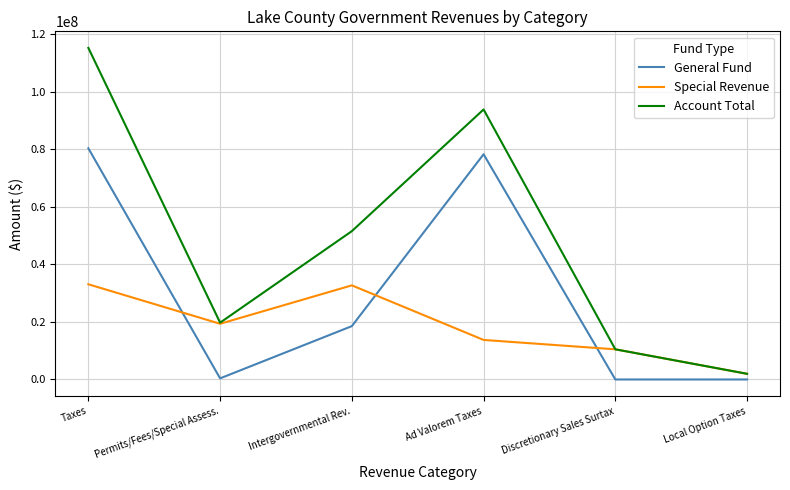

The General Fund series shows 12207410 at Intergovernmental Rev.. True or false?

False